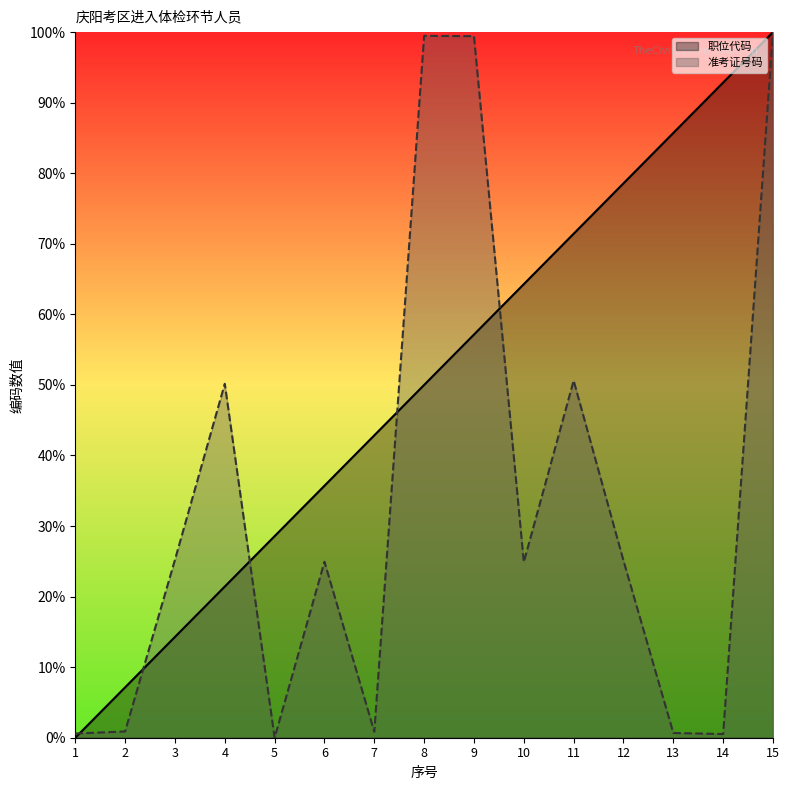

True or false: 准考证号码 and 职位代码 cross at least once.

True